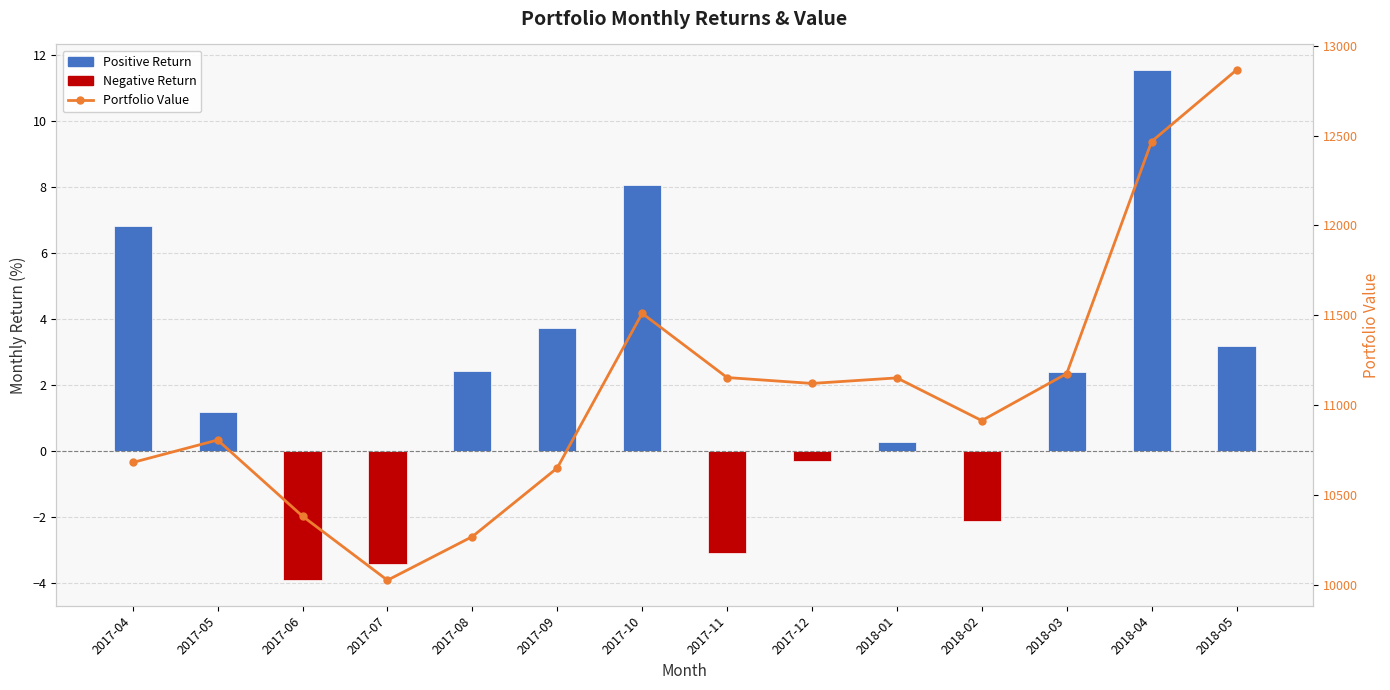

Rank the categories by value from highest to lowest.

2018-05, 2018-04, 2017-10, 2018-03, 2017-11, 2018-01, 2017-12, 2018-02, 2017-05, 2017-04, 2017-09, 2017-06, 2017-08, 2017-07